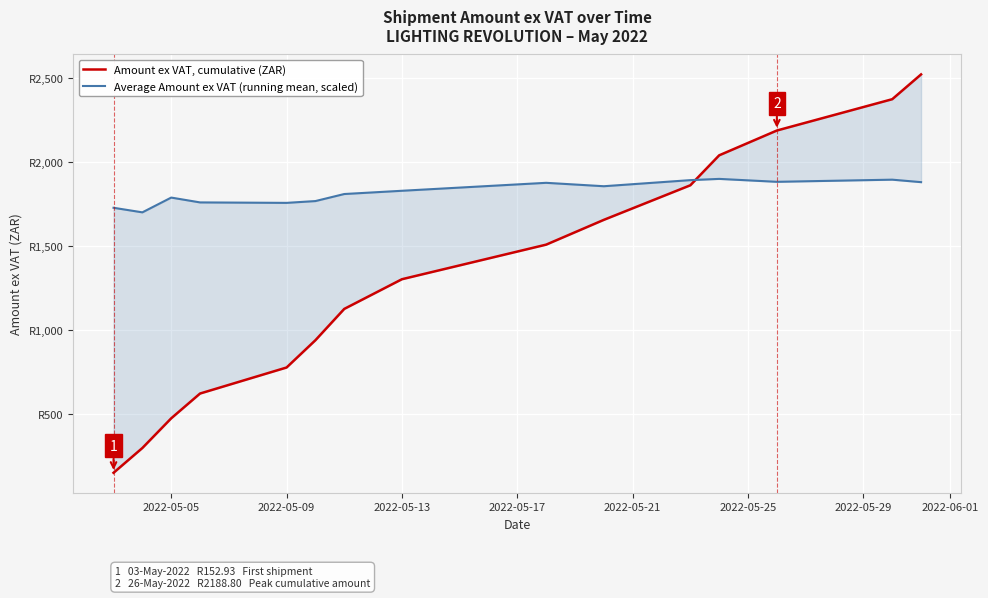

What is the maximum value for Average Amount ex VAT (running mean, scaled)?

1901.1